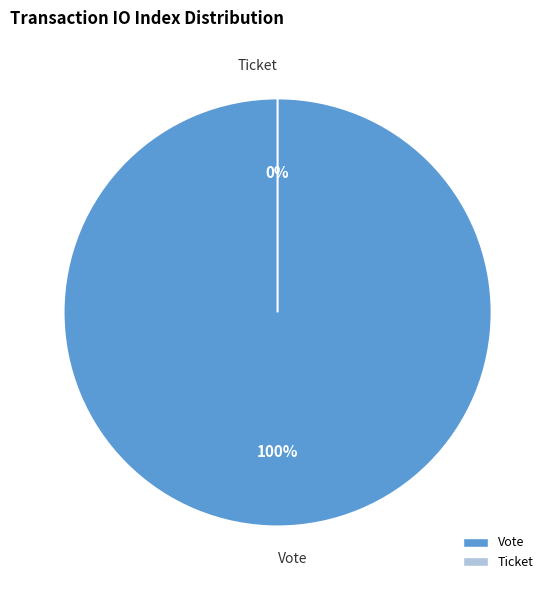

To the nearest percent, what is the difference between the Ticket and Vote slice percentages?

100%